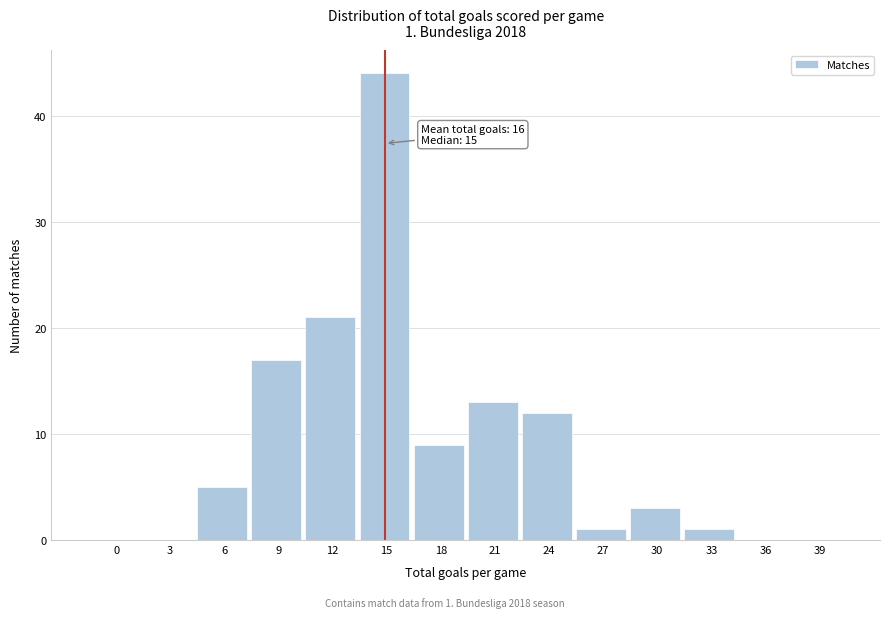

Reading left to right, what are all the values shown in this chart?

0=0	3=0	6=5	9=17	12=21	15=44	18=9	21=13	24=12	27=1	30=3	33=1	36=0	39=0